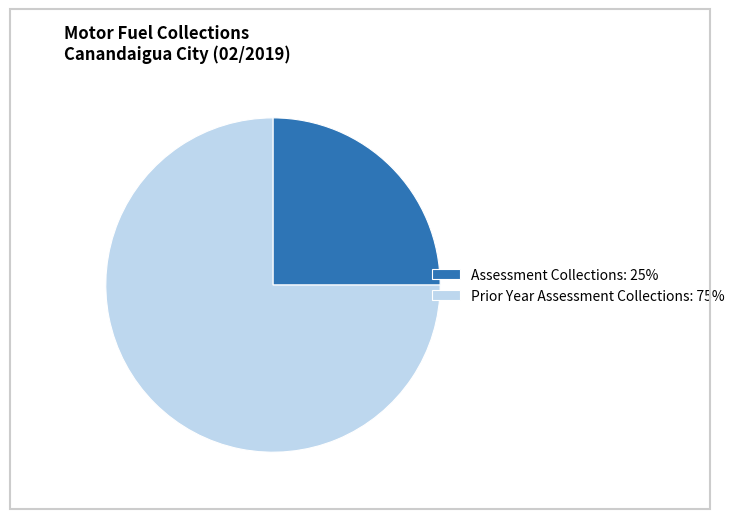

Which category has the smallest portion of the pie?

Assessment Collections: 25%